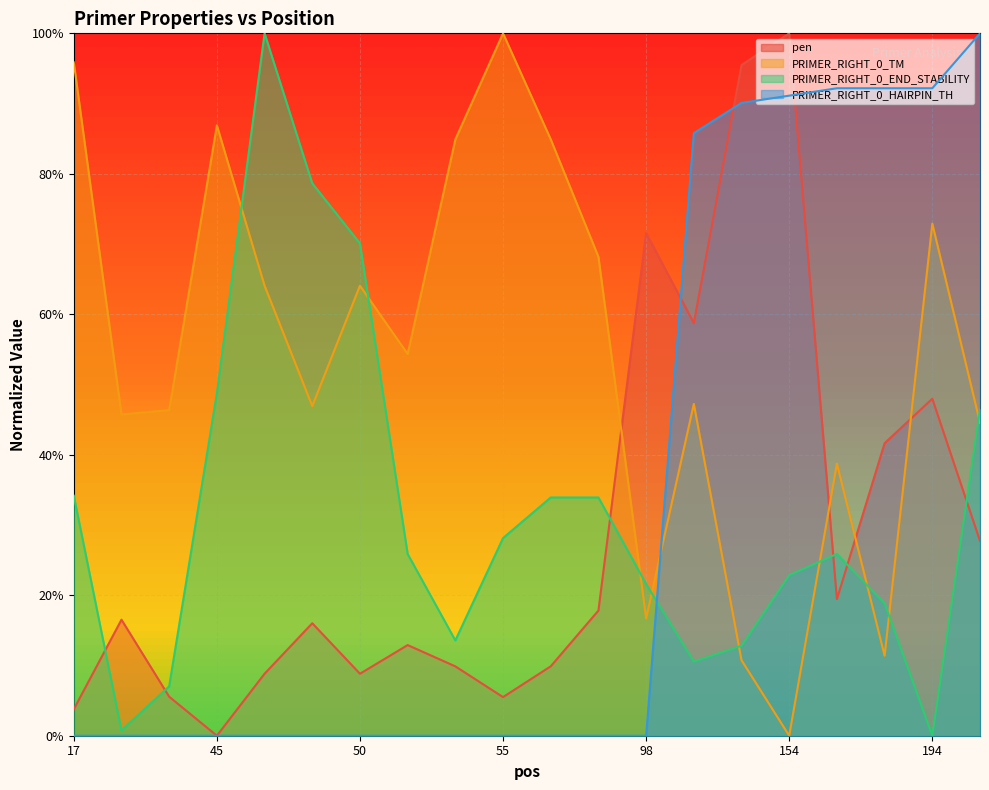

Is the value of PRIMER_RIGHT_0_HAIRPIN_TH at 52 greater than the value of PRIMER_RIGHT_0_TM at 188?

No